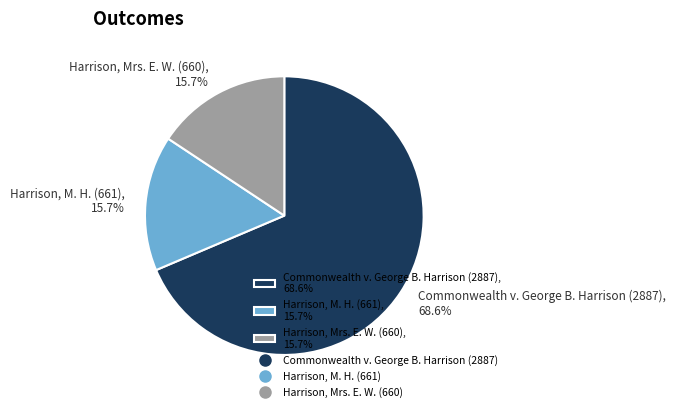

Is it true that Harrison, Mrs. E. W. (660) is 22% of the pie?

False